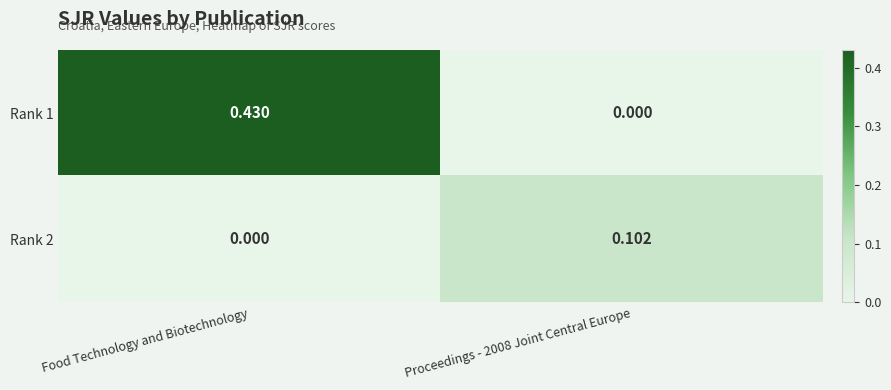

At which category is the sum across all series the highest?

Food Technology and Biotechnology